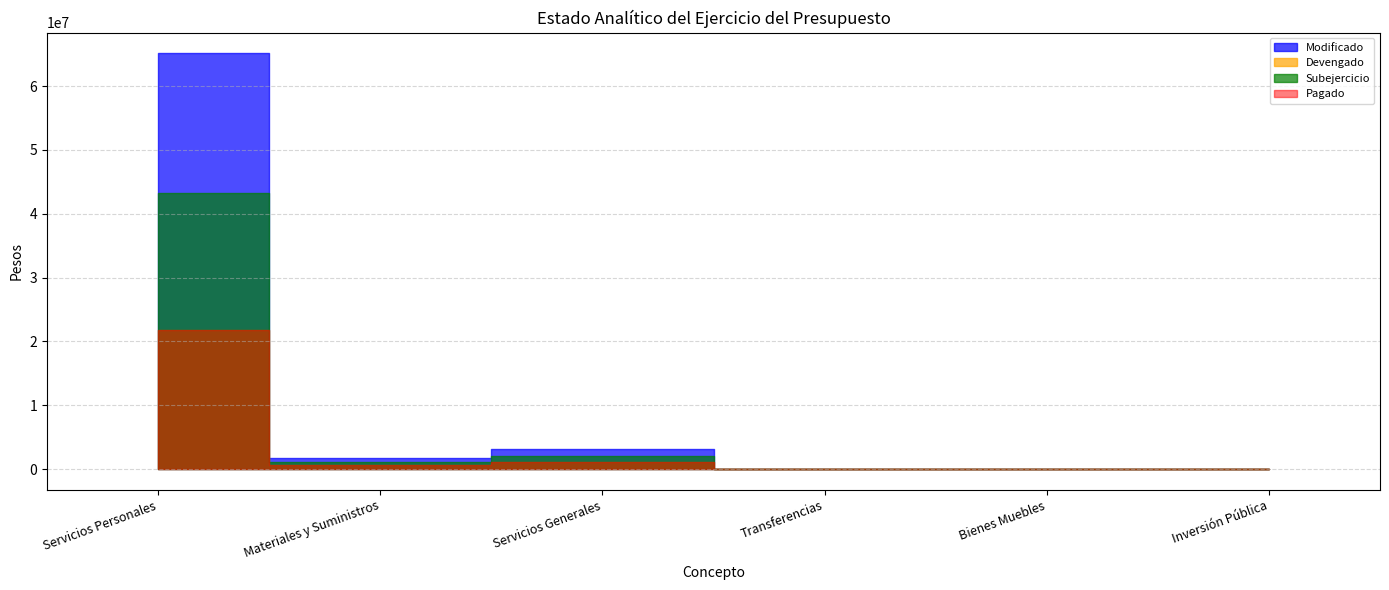

How many values in the Modificado series are below 1662434?

3